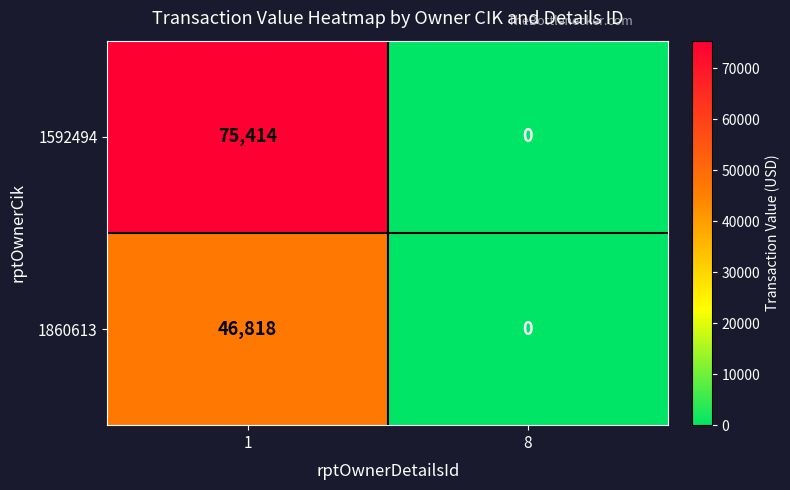

List the series in order of their peak value, highest first.

1592494, 1860613